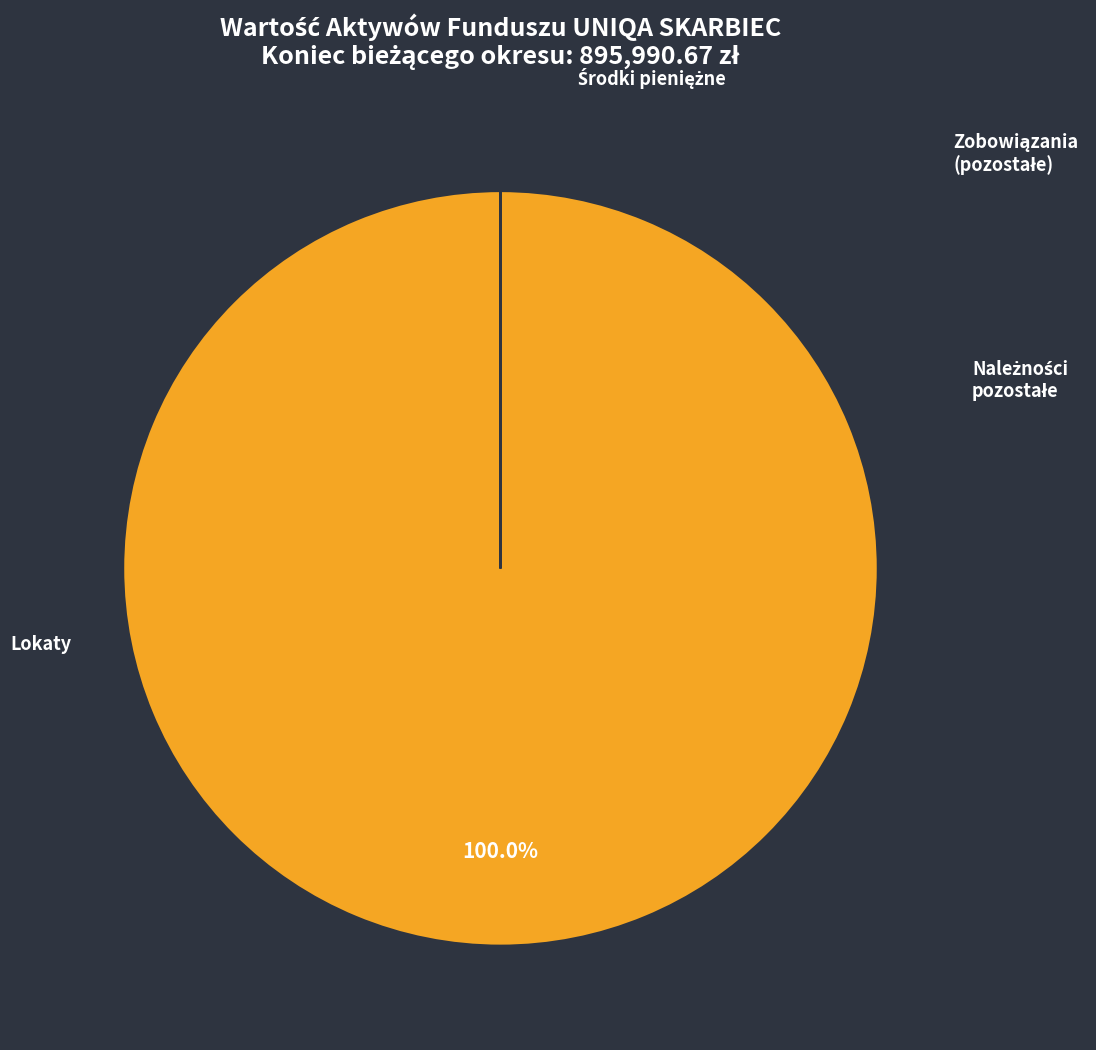

Rank the categories by value from lowest to highest.

Środki pieniężne, Zobowiązania pozostałe, Należności pozostałe, Lokaty